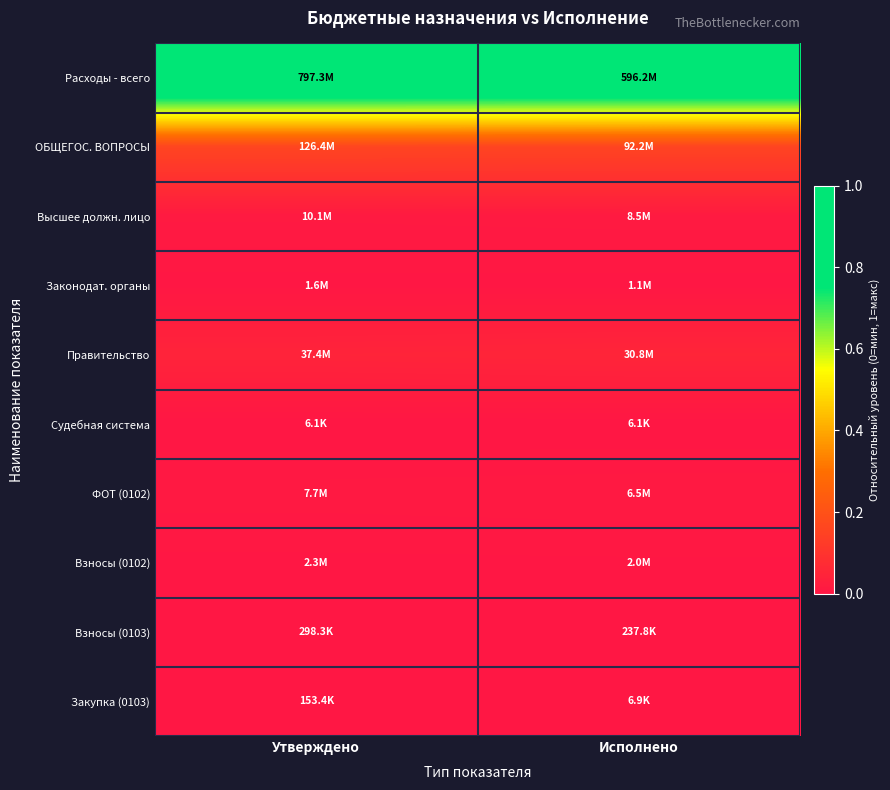

Reading left to right, extract all data points from this chart.

Расходы - всего: Утверждено=1.0	Исполнено=1.0
ОБЩЕГОС. ВОПРОСЫ: Утверждено=0.2	Исполнено=0.2
Высшее должн. лицо: Утверждено=0.0	Исполнено=0.0
Законодат. органы: Утверждено=0.0	Исполнено=0.0
Правительство: Утверждено=0.0	Исполнено=0.1
Судебная система: Утверждено=0.0	Исполнено=0.0
ФОТ (0102): Утверждено=0.0	Исполнено=0.0
Взносы (0102): Утверждено=0.0	Исполнено=0.0
Взносы (0103): Утверждено=0.0	Исполнено=0.0
Закупка (0103): Утверждено=0.0	Исполнено=0.0